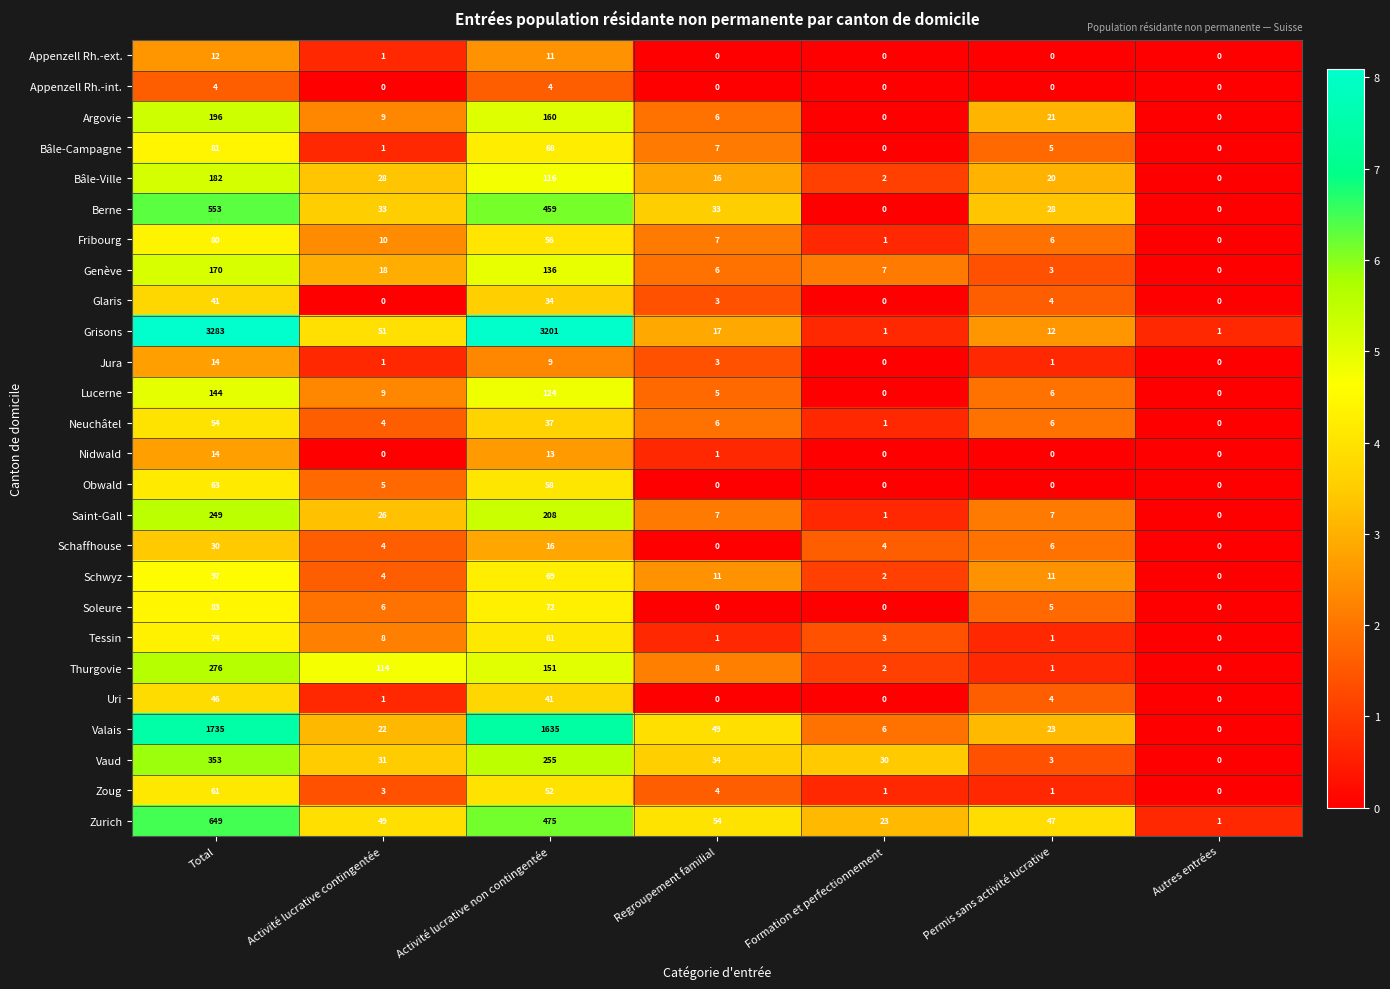

What is the difference between the maximum and second lowest values in the Jura series?

14